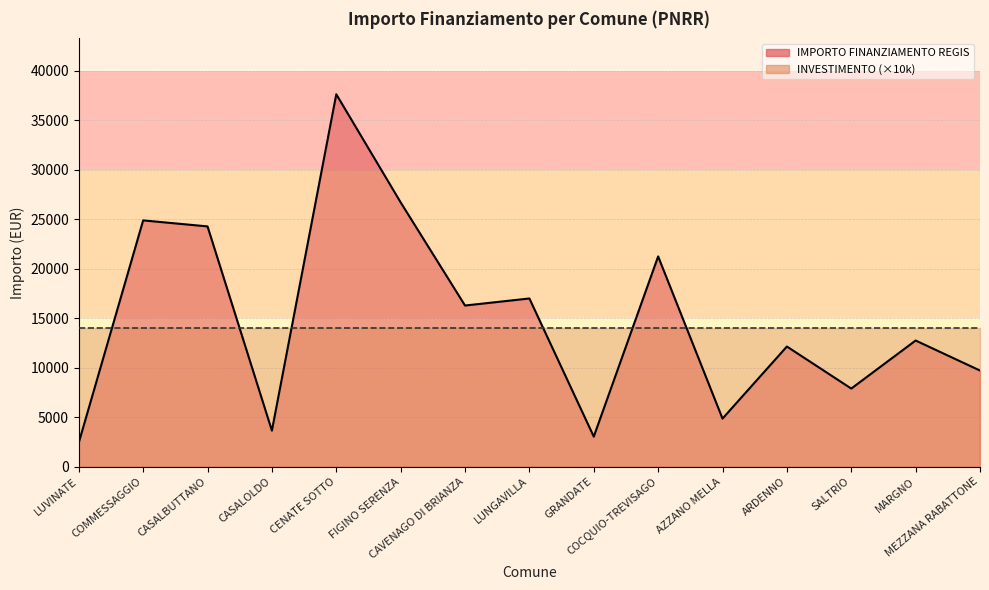

How many values are below 12747?

7